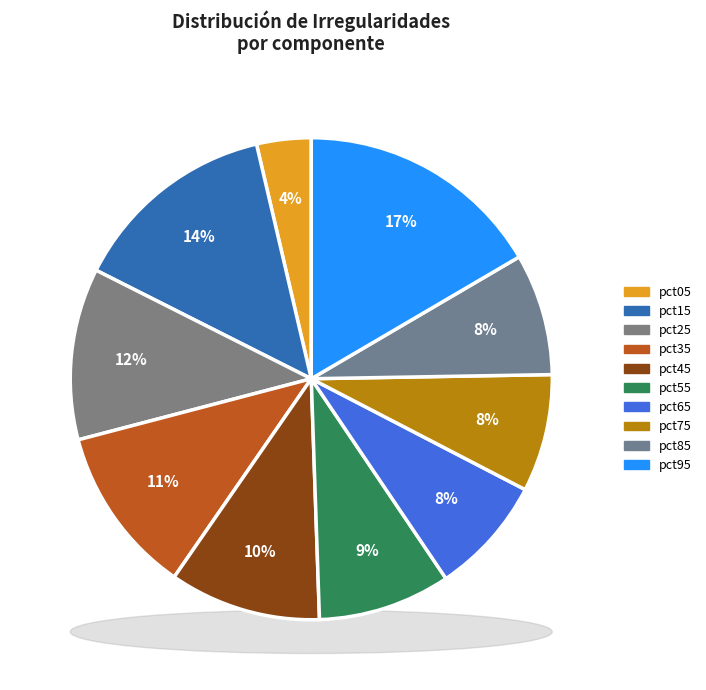

To the nearest percent, what portion does pct75 represent?

8%